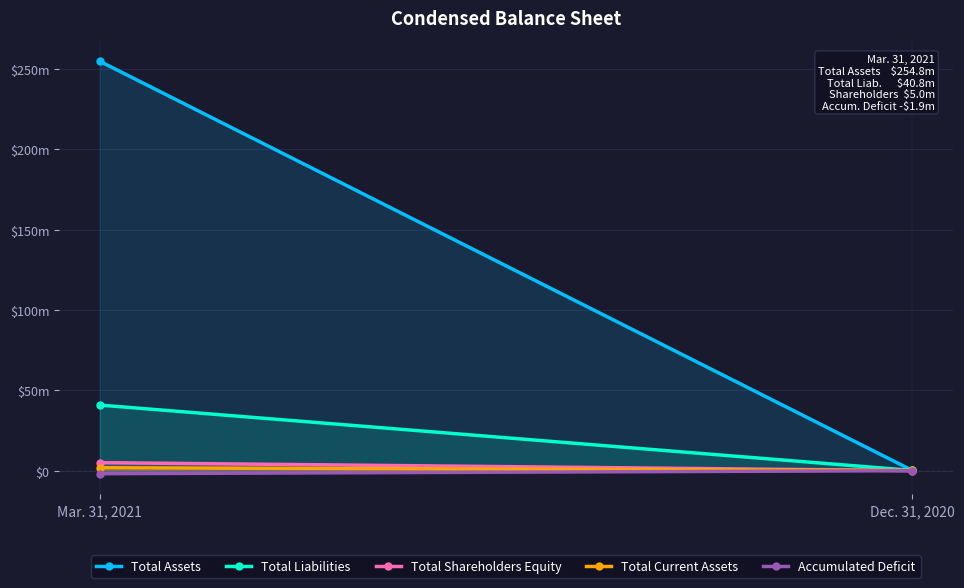

What is the average value of the Total Liabilities series?

20488384